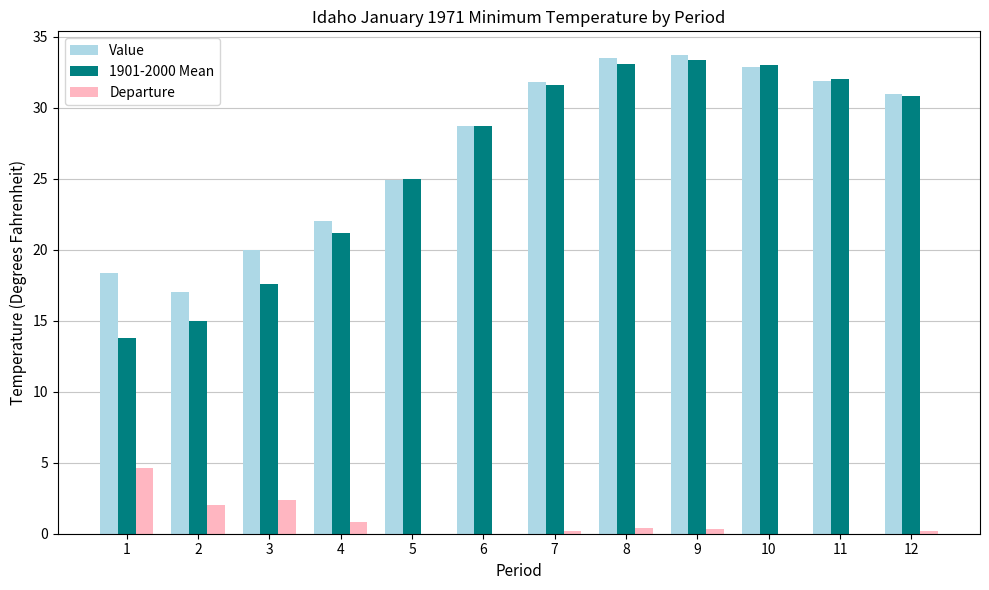

Are the bars grouped side by side (vs. stacked)?

Yes